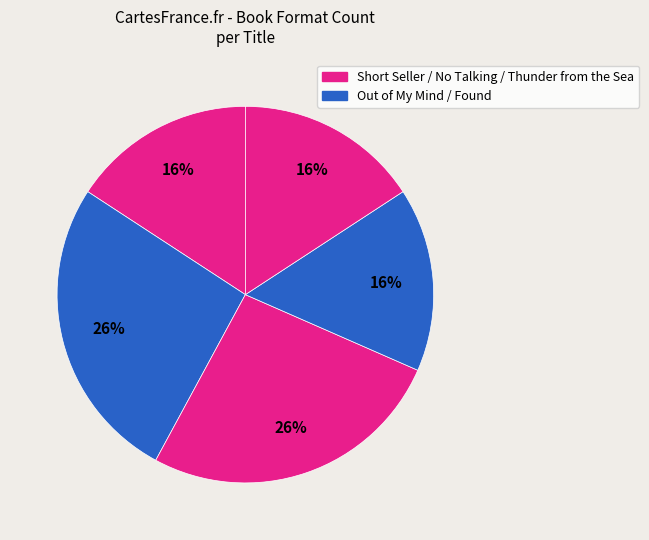

What is the largest slice in the pie chart?

Out of My Mind